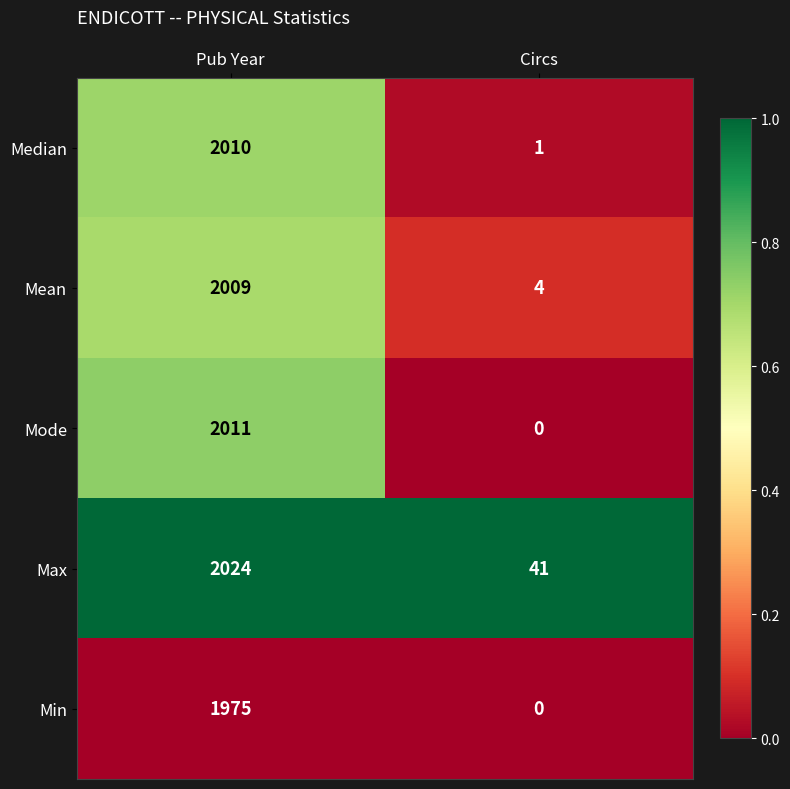

List the series in order of their peak value, lowest first.

Min, Mean, Median, Mode, Max